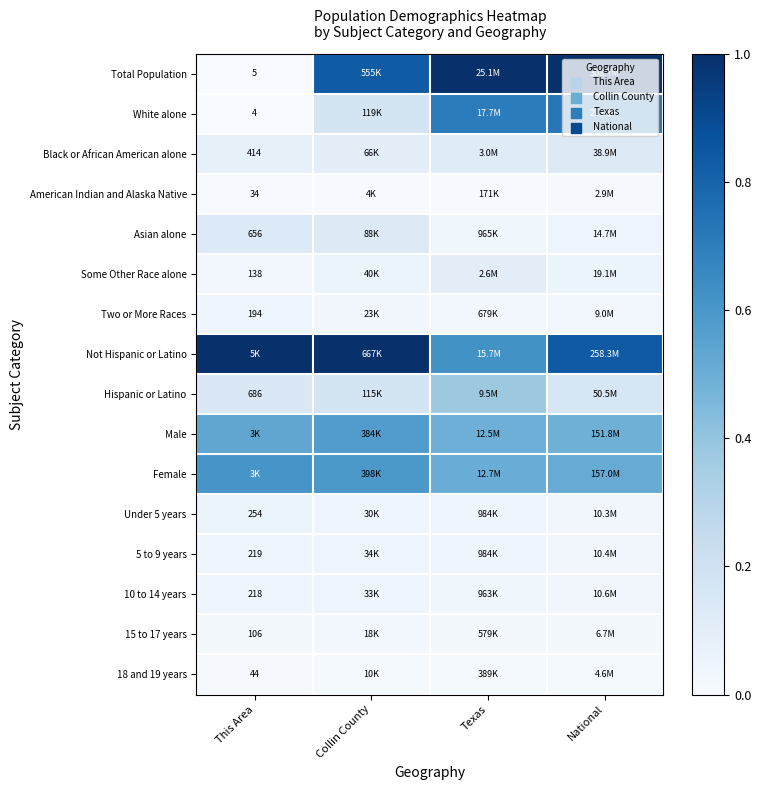

The value of 15 to 17 years at This Area is 0.0. True or false?

False